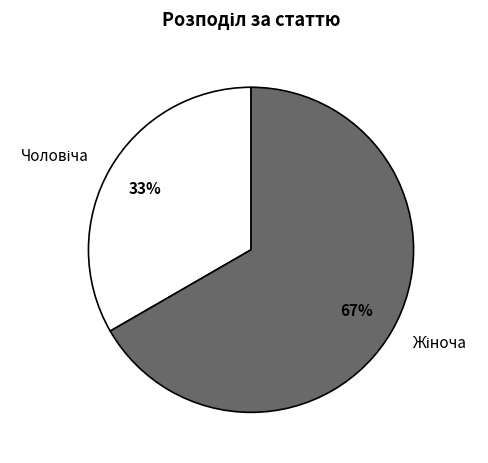

Is there a majority slice in this chart?

Yes